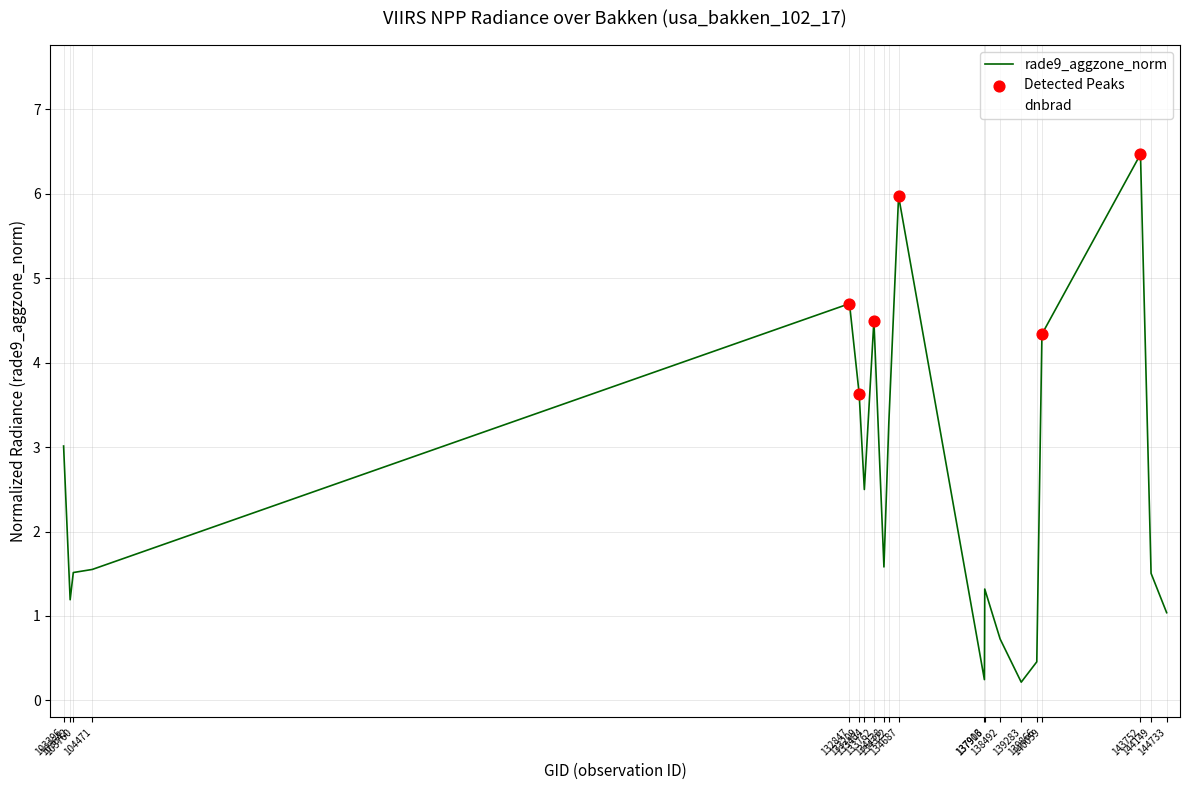

How many lines are shown in the chart?

2